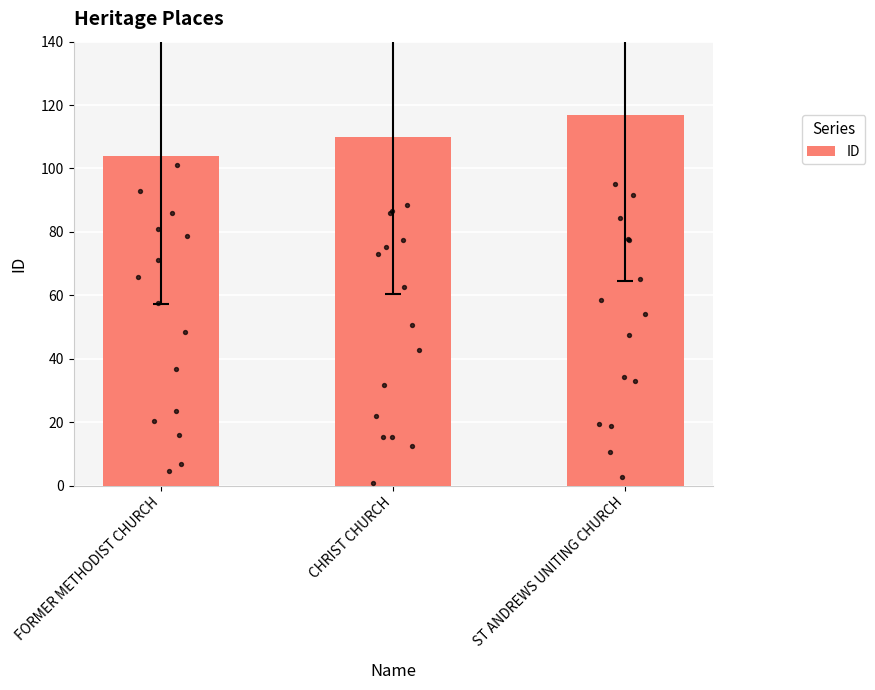

Approximately how many times larger is the value at ST ANDREWS UNITING CHURCH compared to CHRIST CHURCH?

1.1